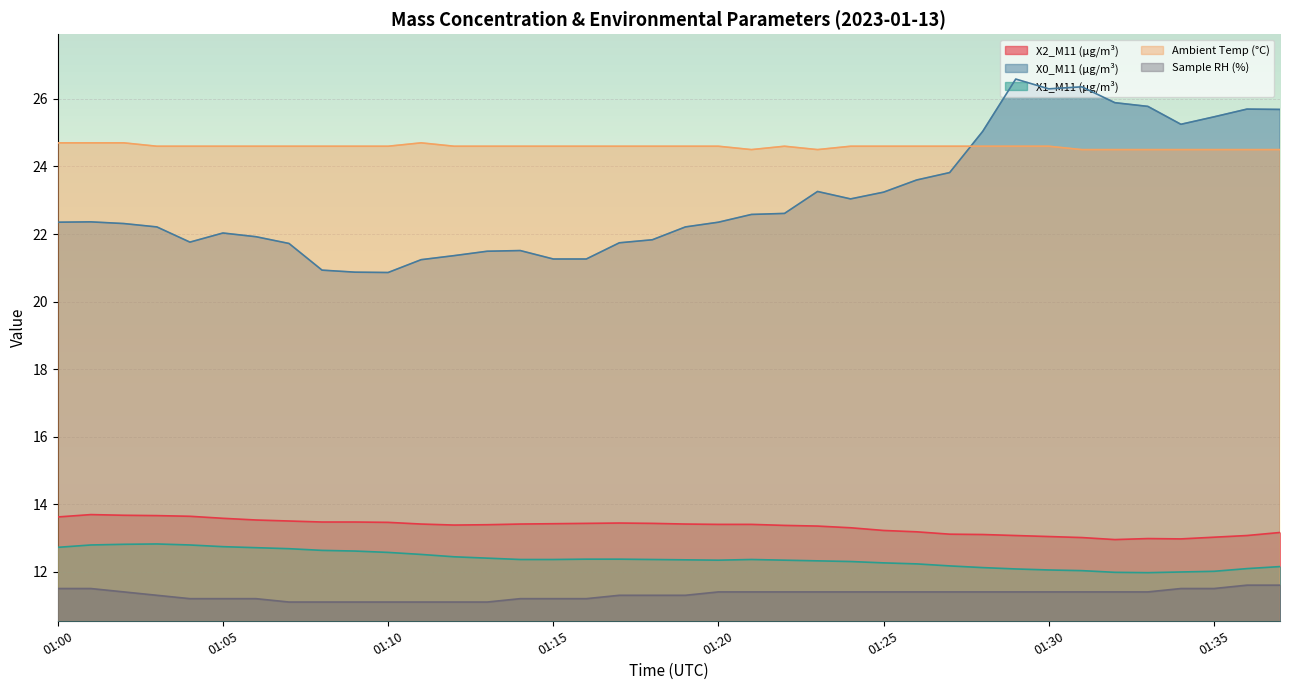

What is the lowest value of the X2_M11 (μg/m³) series?

12.9